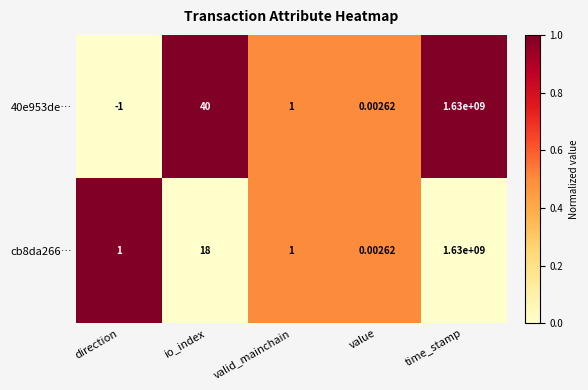

Which category has the highest value across all series?

time_stamp